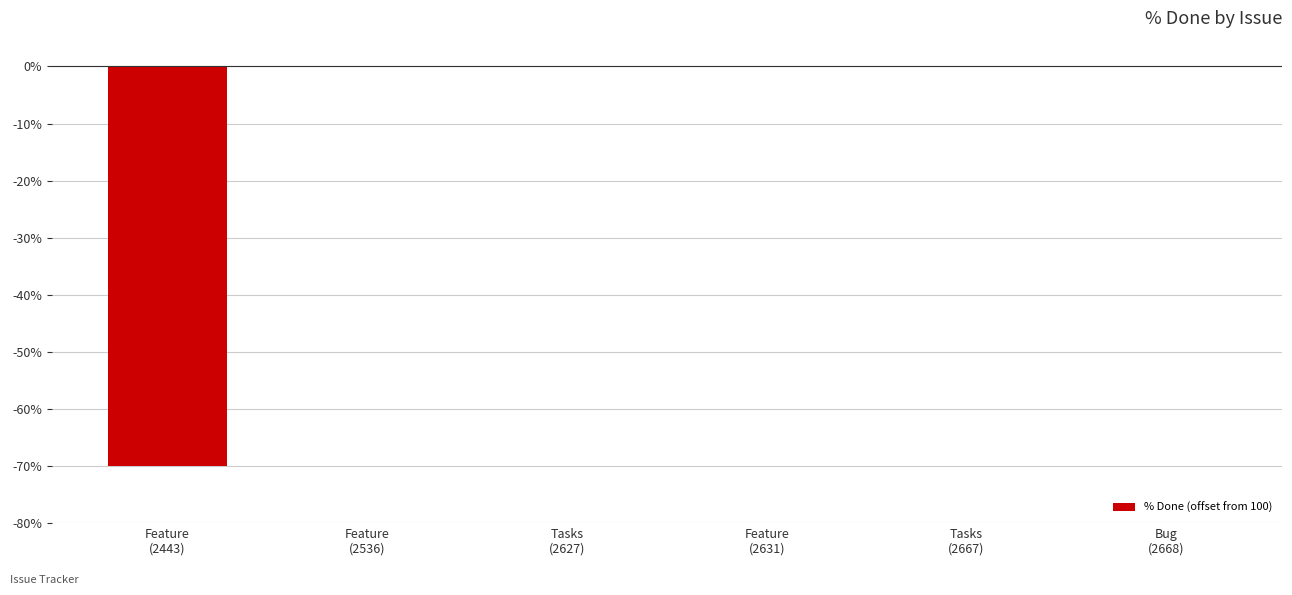

The chart shows a value of 0 at Bug
(2668). True or false?

True